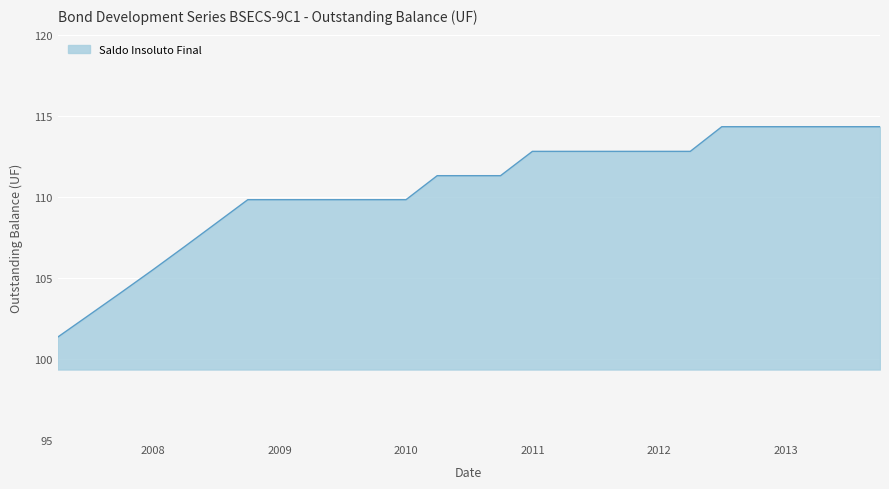

What is the smallest value displayed?

101.3